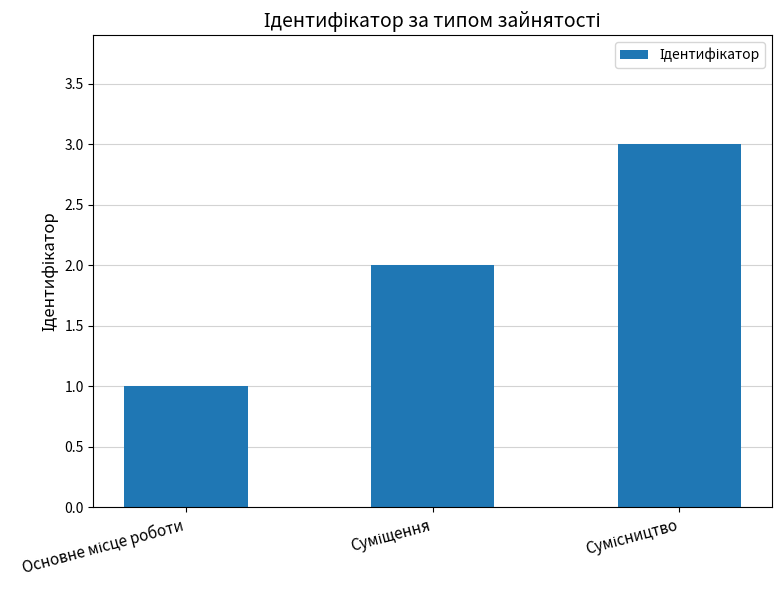

Reading left to right, what are all the values shown in this chart?

1	2	3